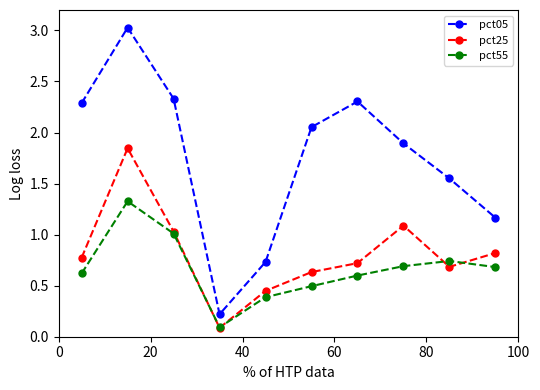

Rank the series by their maximum value, from lowest to highest.

pct55, pct25, pct05